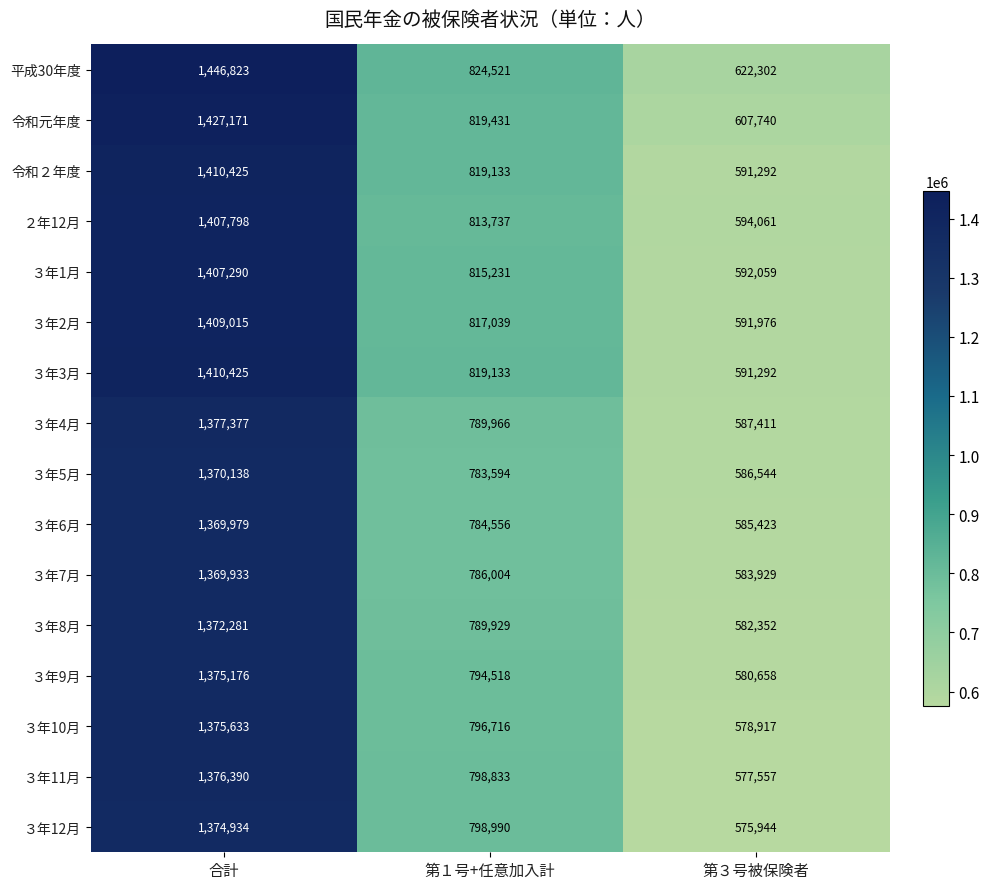

Count the number of categories in the chart.

3